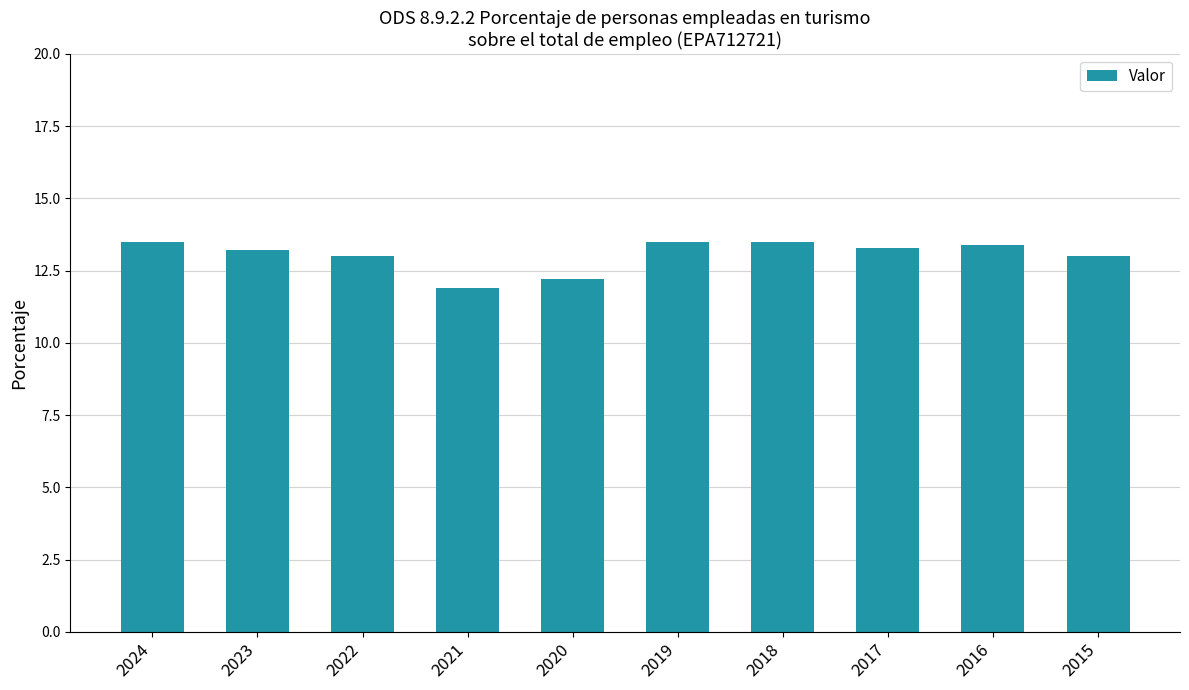

What value does the data have at 2019?

13.5